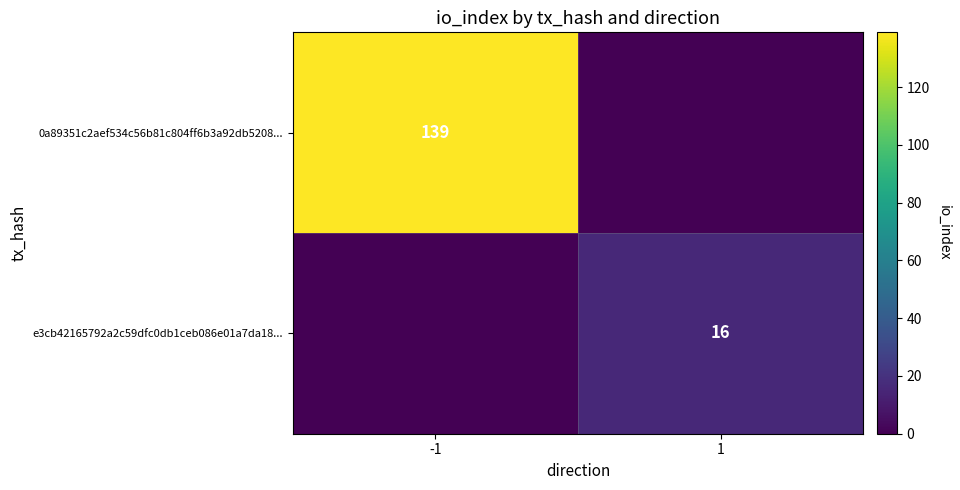

True or false: 0a89351c2aef534c56b81c804ff6b3a92db5208... has a value of 139 at -1.

True